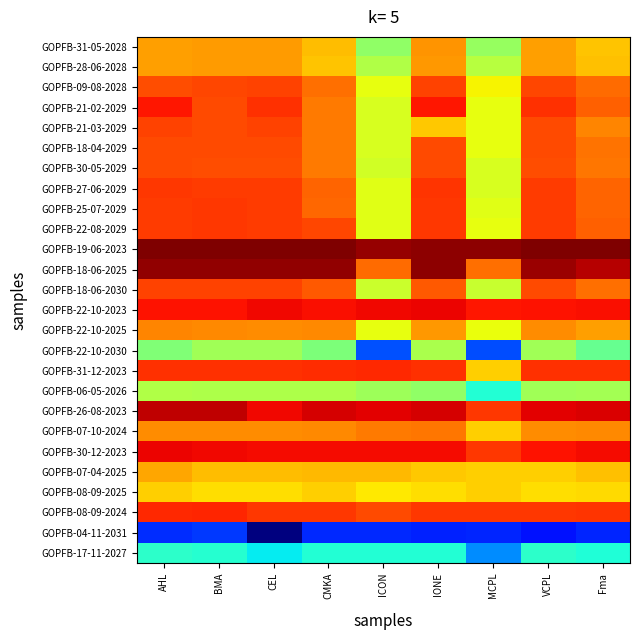

At how many categories does at least one series exceed 97?

9